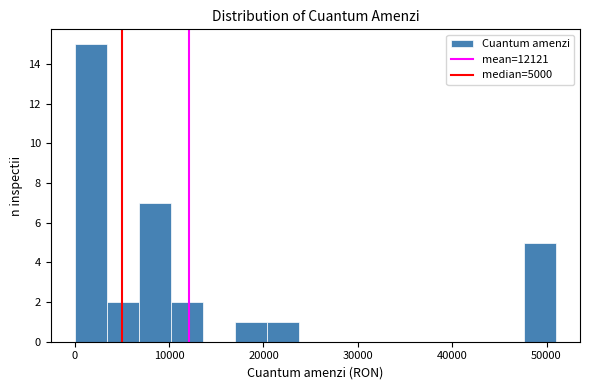

Read against the x-axis, roughly where is the centre of the tallest bar?

2000